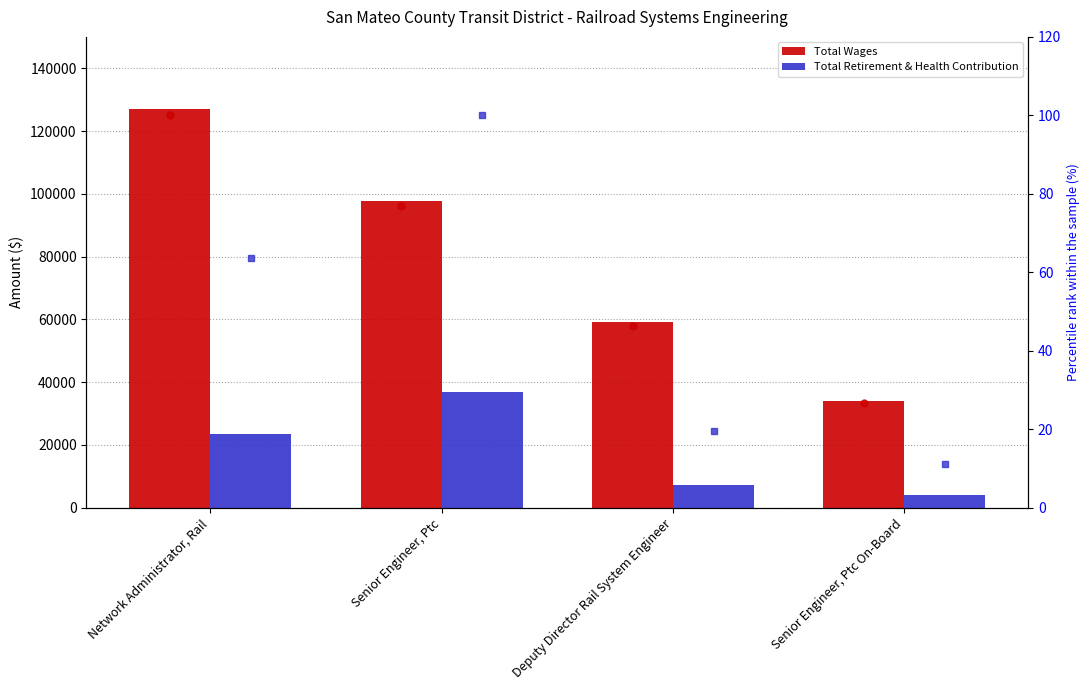

How many categories are shown in the chart?

4